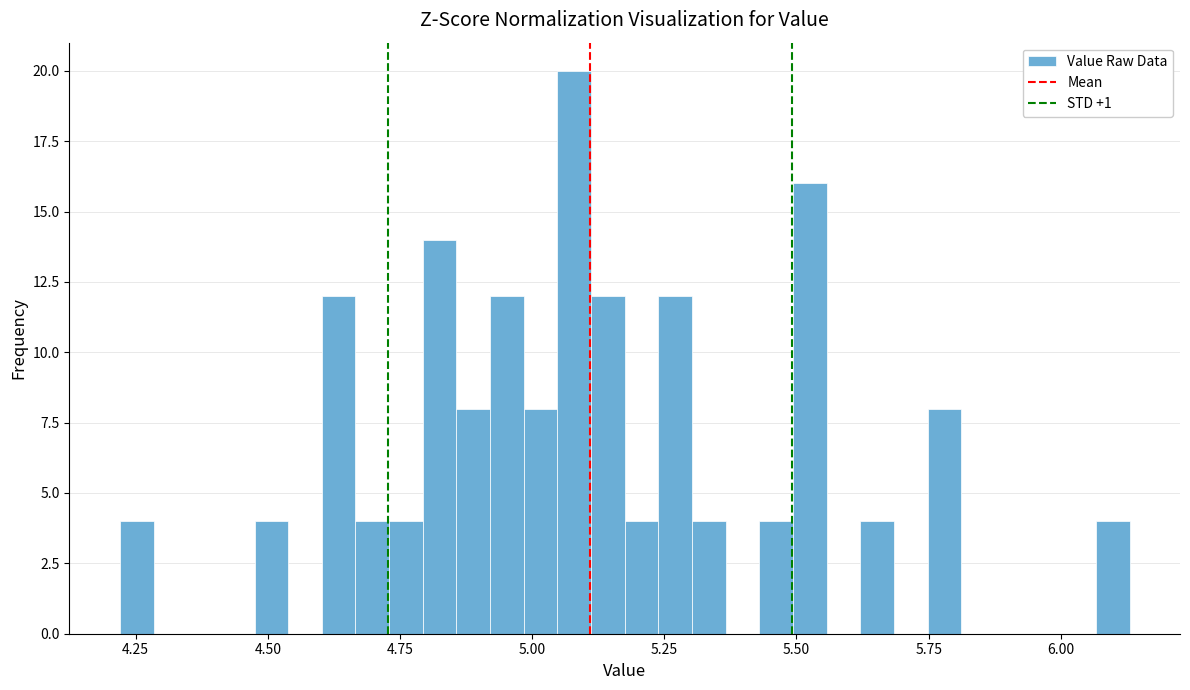

Read against the x-axis, roughly where is the centre of the tallest bar?

5.10